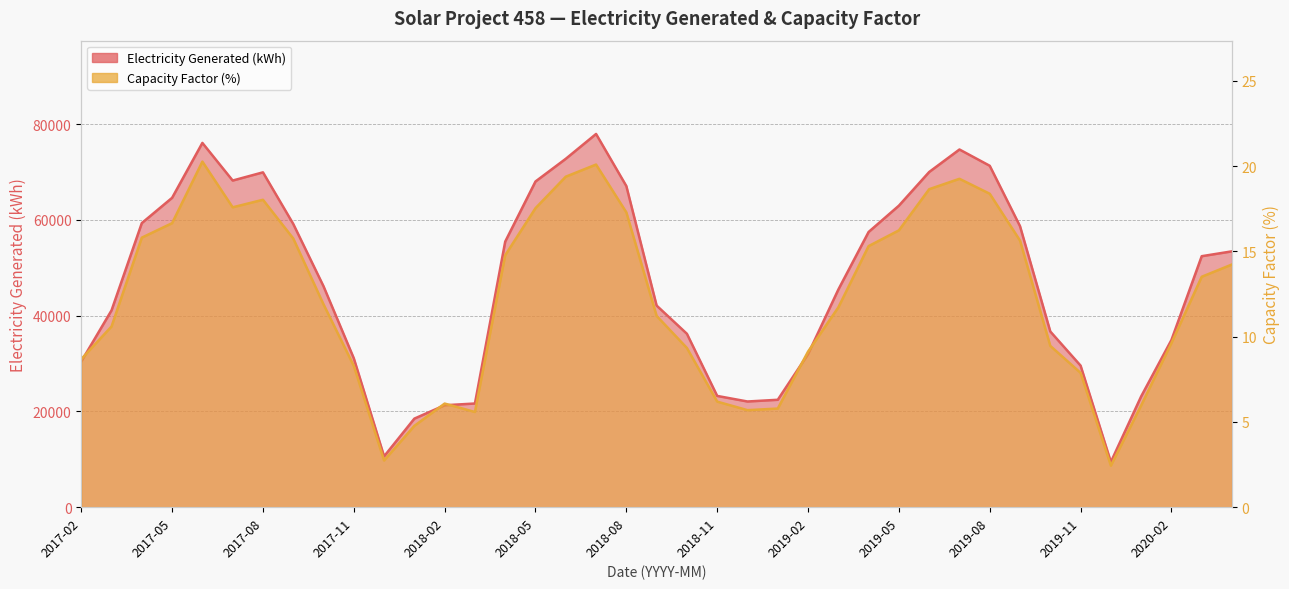

How many data points in Capacity Factor (%) are above 11?

22